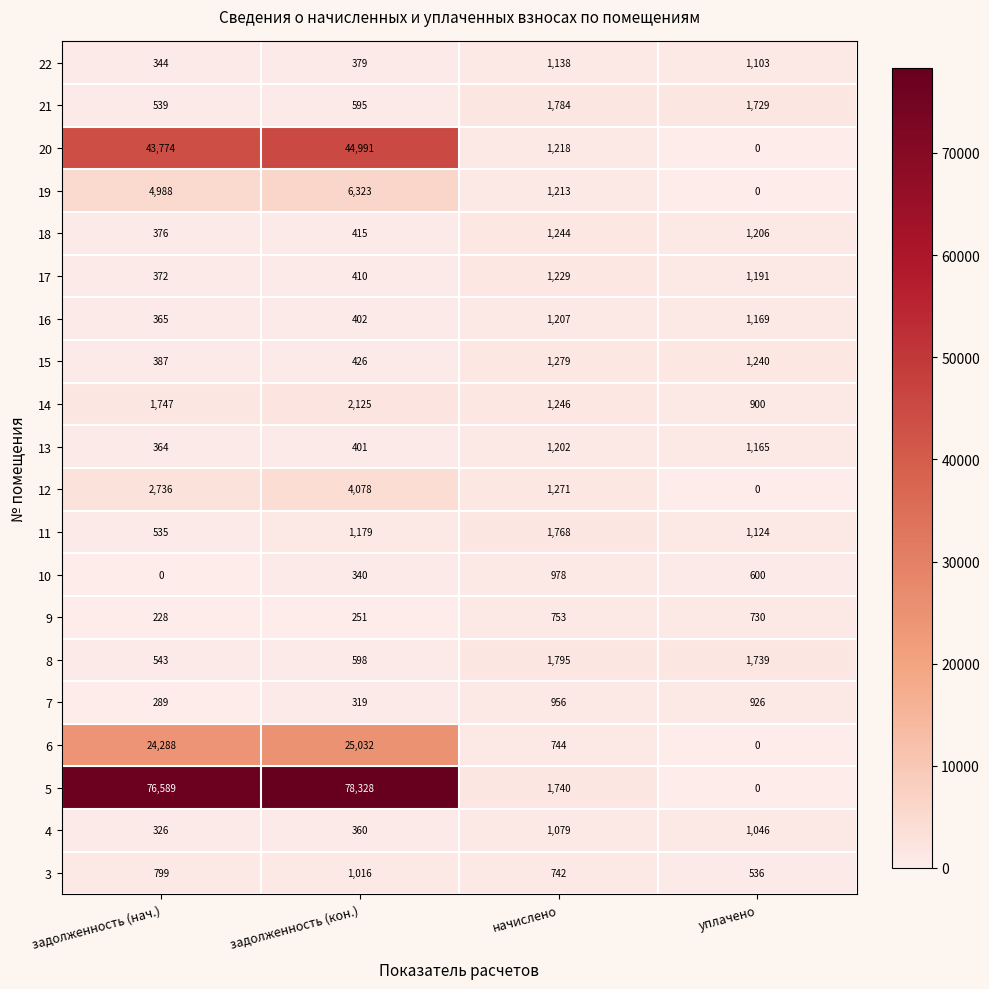

At which category does the chart reach its peak across all series?

задолженность (кон.)